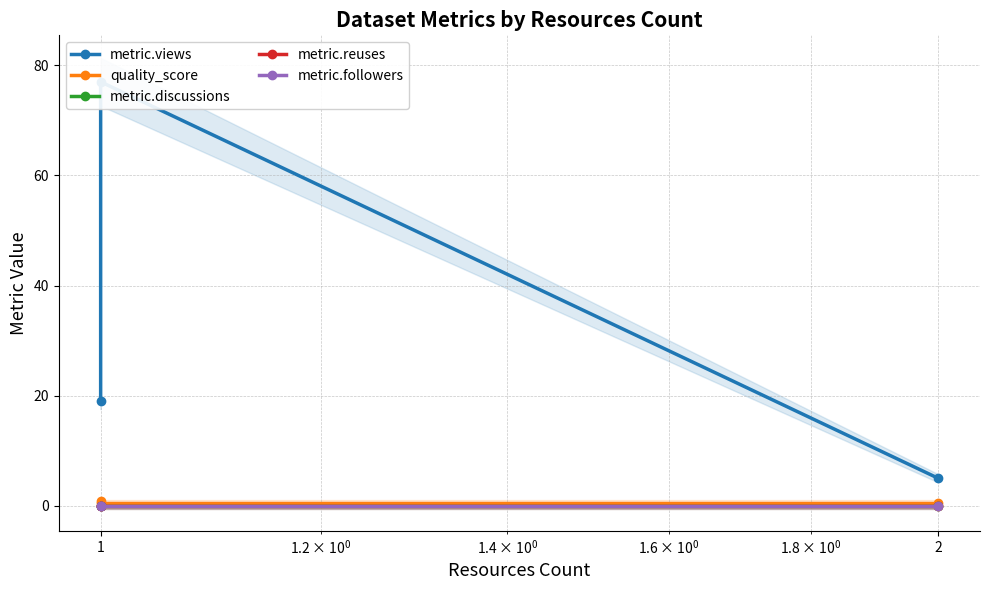

What are all the series names shown in the legend?

metric.views, quality_score, metric.discussions, metric.reuses, metric.followers